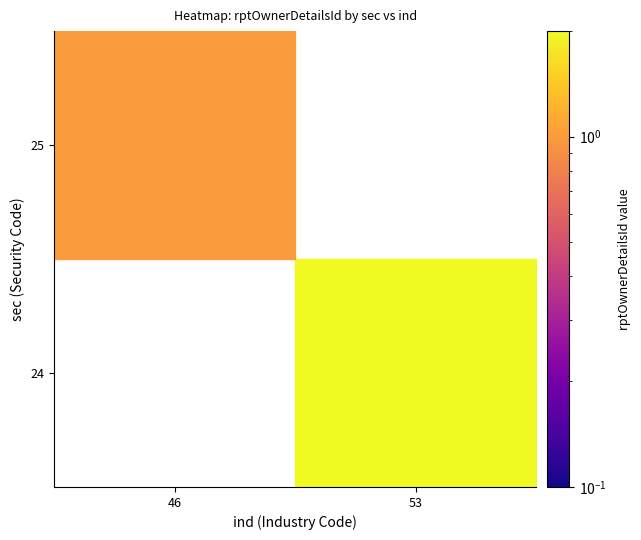

At 53, list the series in order from largest to smallest.

24, 25